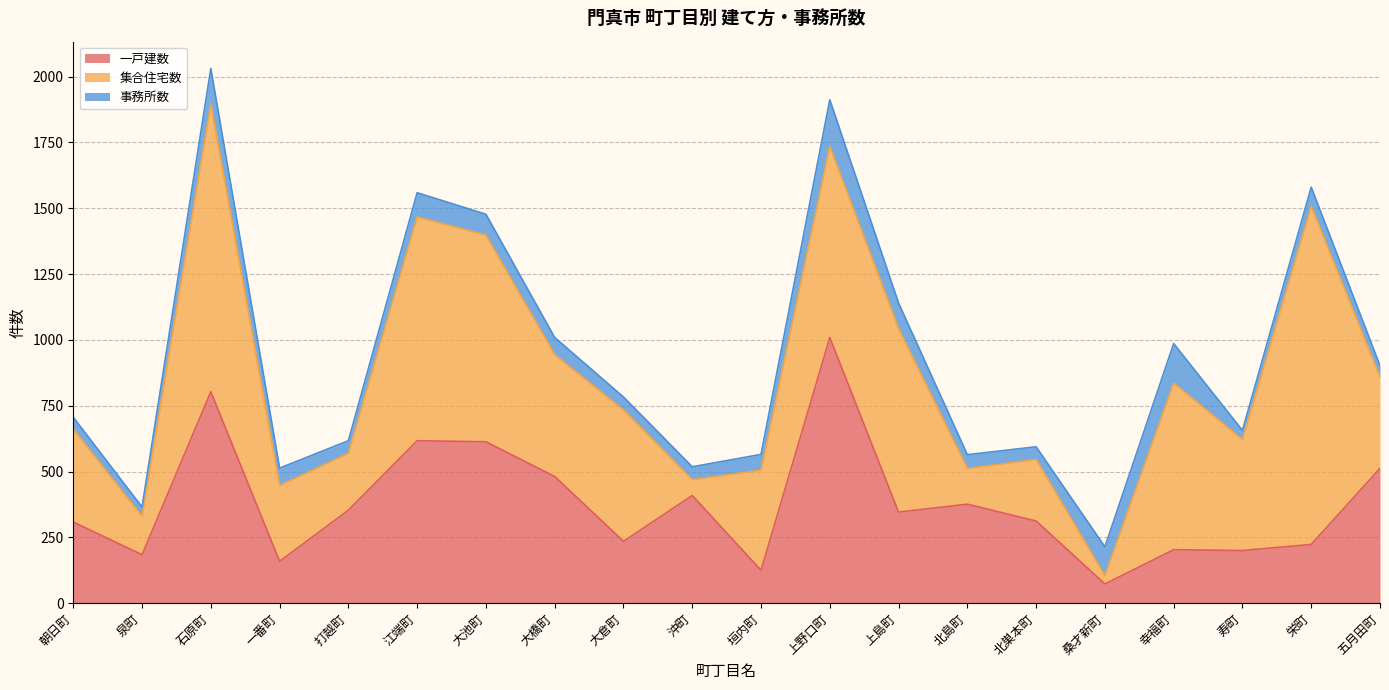

What is the sum of all 集合住宅数 values?

9643